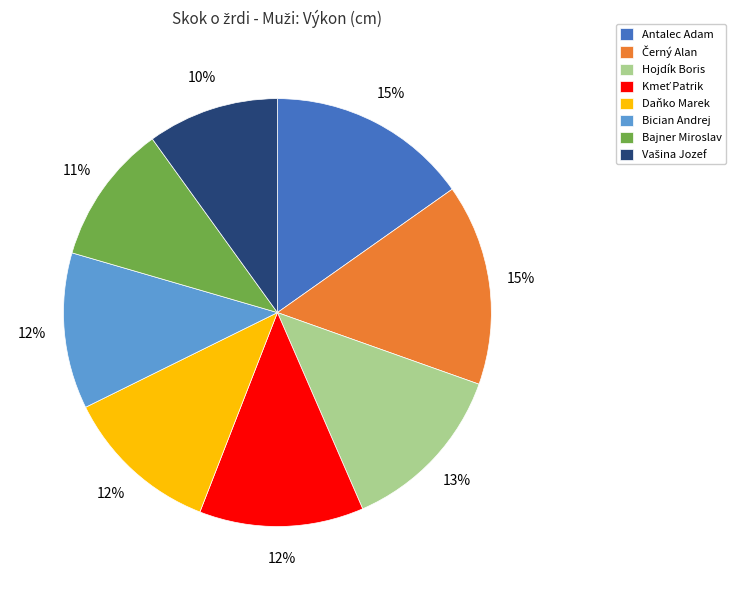

What is the ratio of the value at Hojdík Boris to the value at Bician Andrej?

1.1